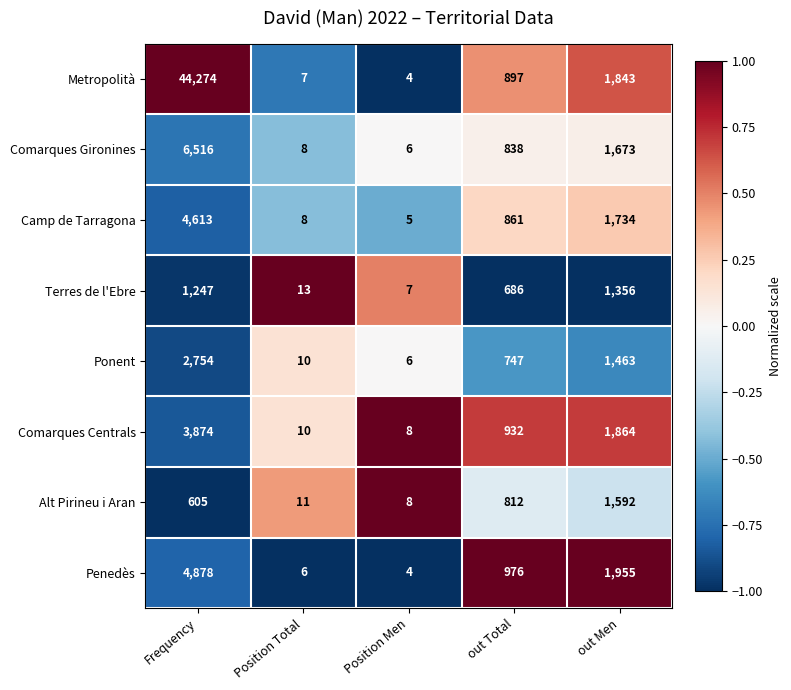

The Camp de Tarragona series shows 1734 at out Men. True or false?

True